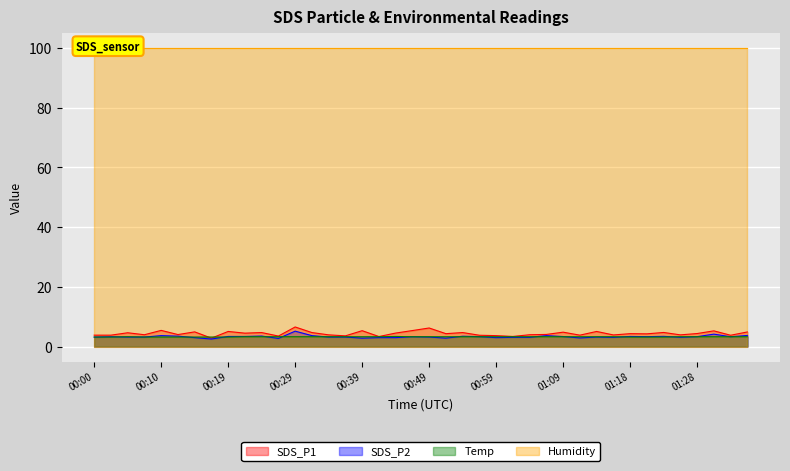

The value of SDS_P1 at 00:44 is 4.5. True or false?

True